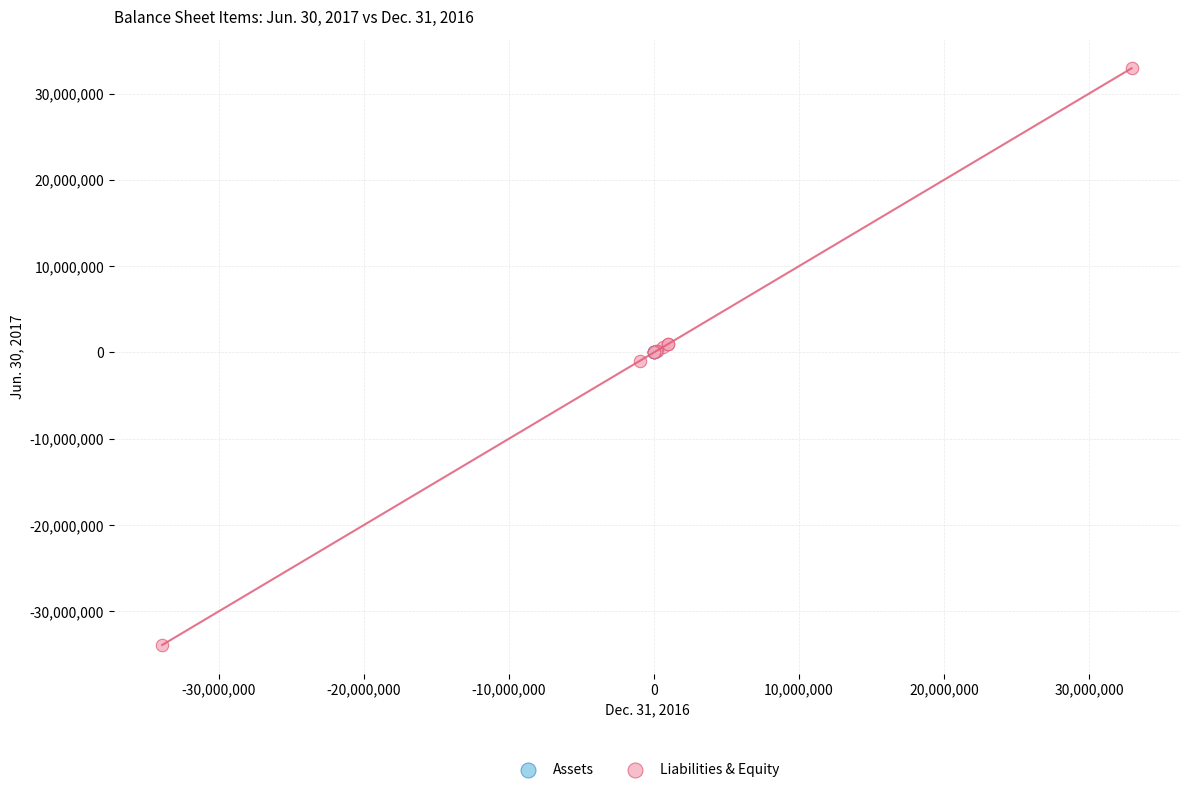

Which series contains the lowest Y value?

Liabilities & Equity